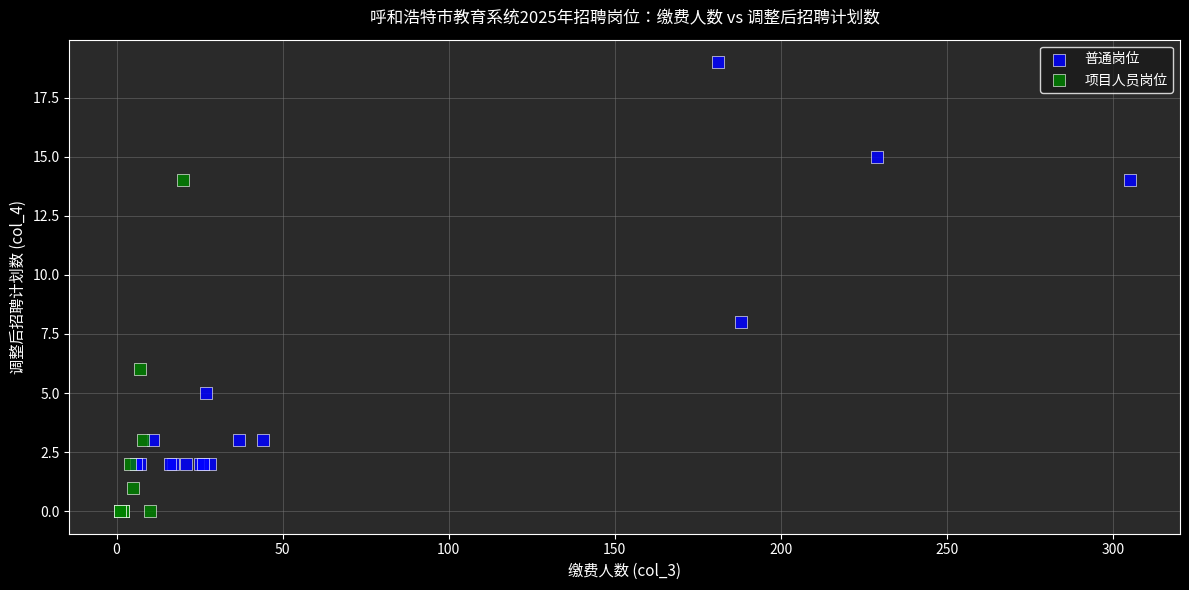

Which series reaches the minimum Y coordinate?

项目人员岗位